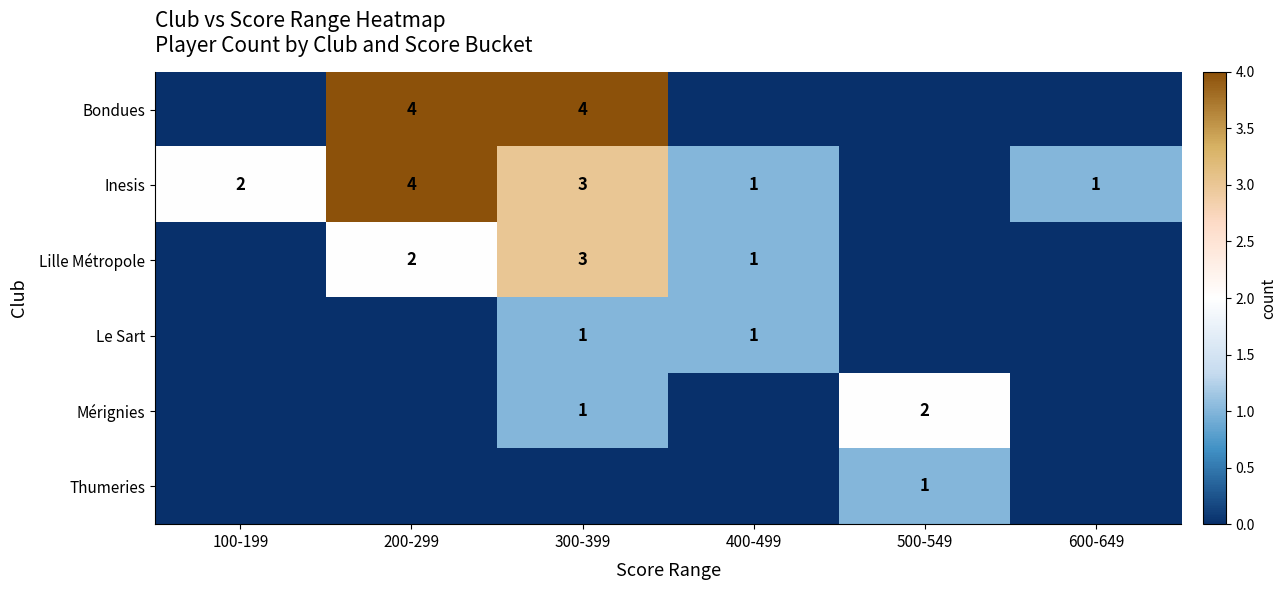

Is the value of Thumeries at 500-549 greater than the value of Mérignies at 500-549?

No